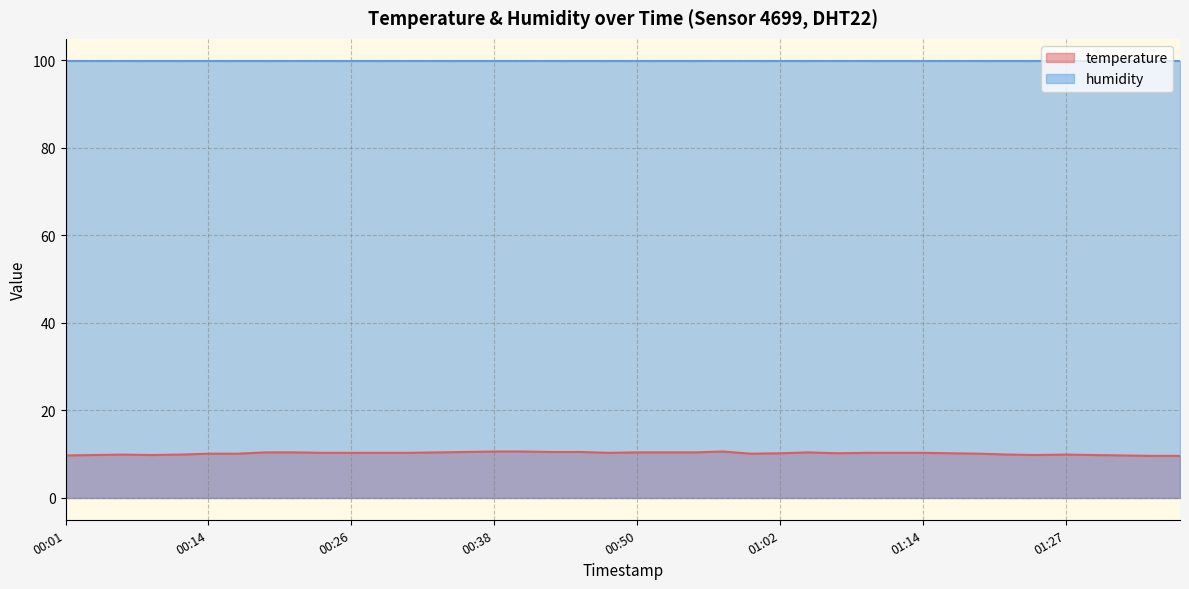

What is the label of the 16th point from the left?

00:38